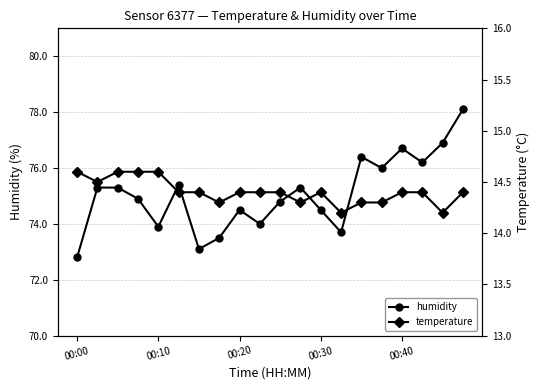

At which category does humidity reach its first local peak?

5